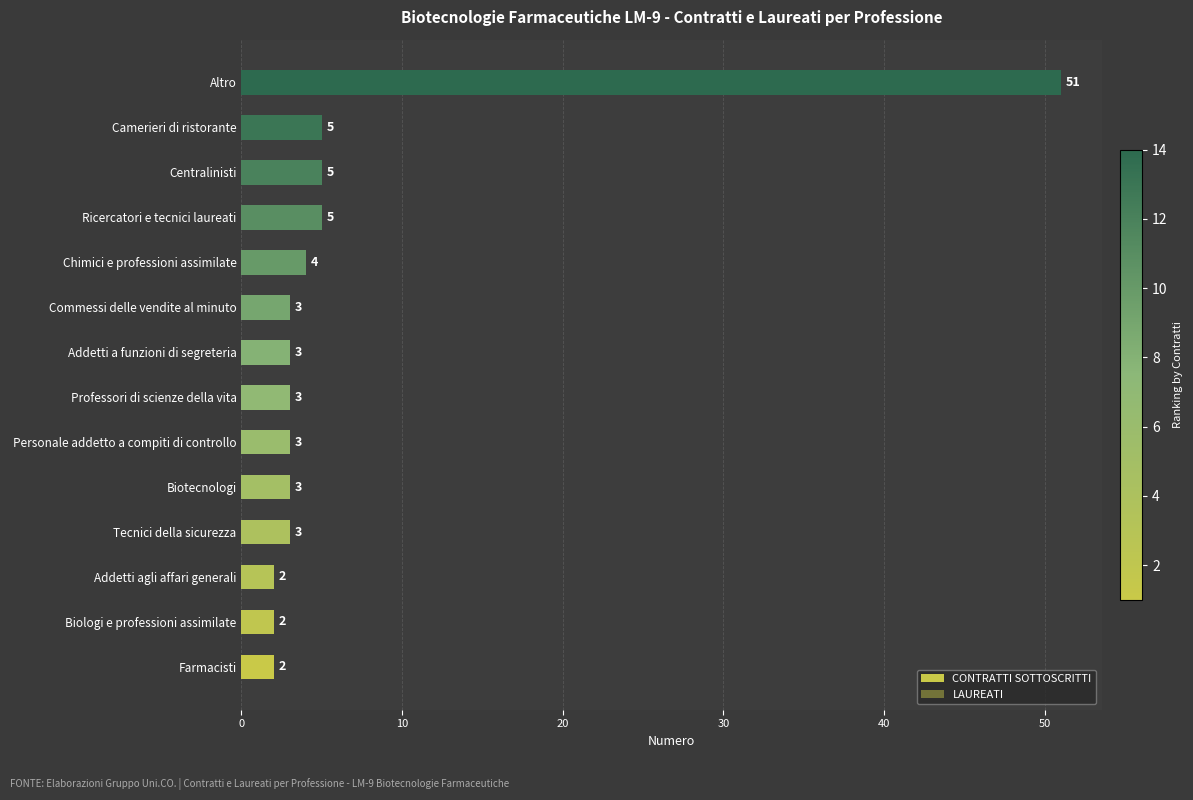

Count the number of data series in this chart.

2